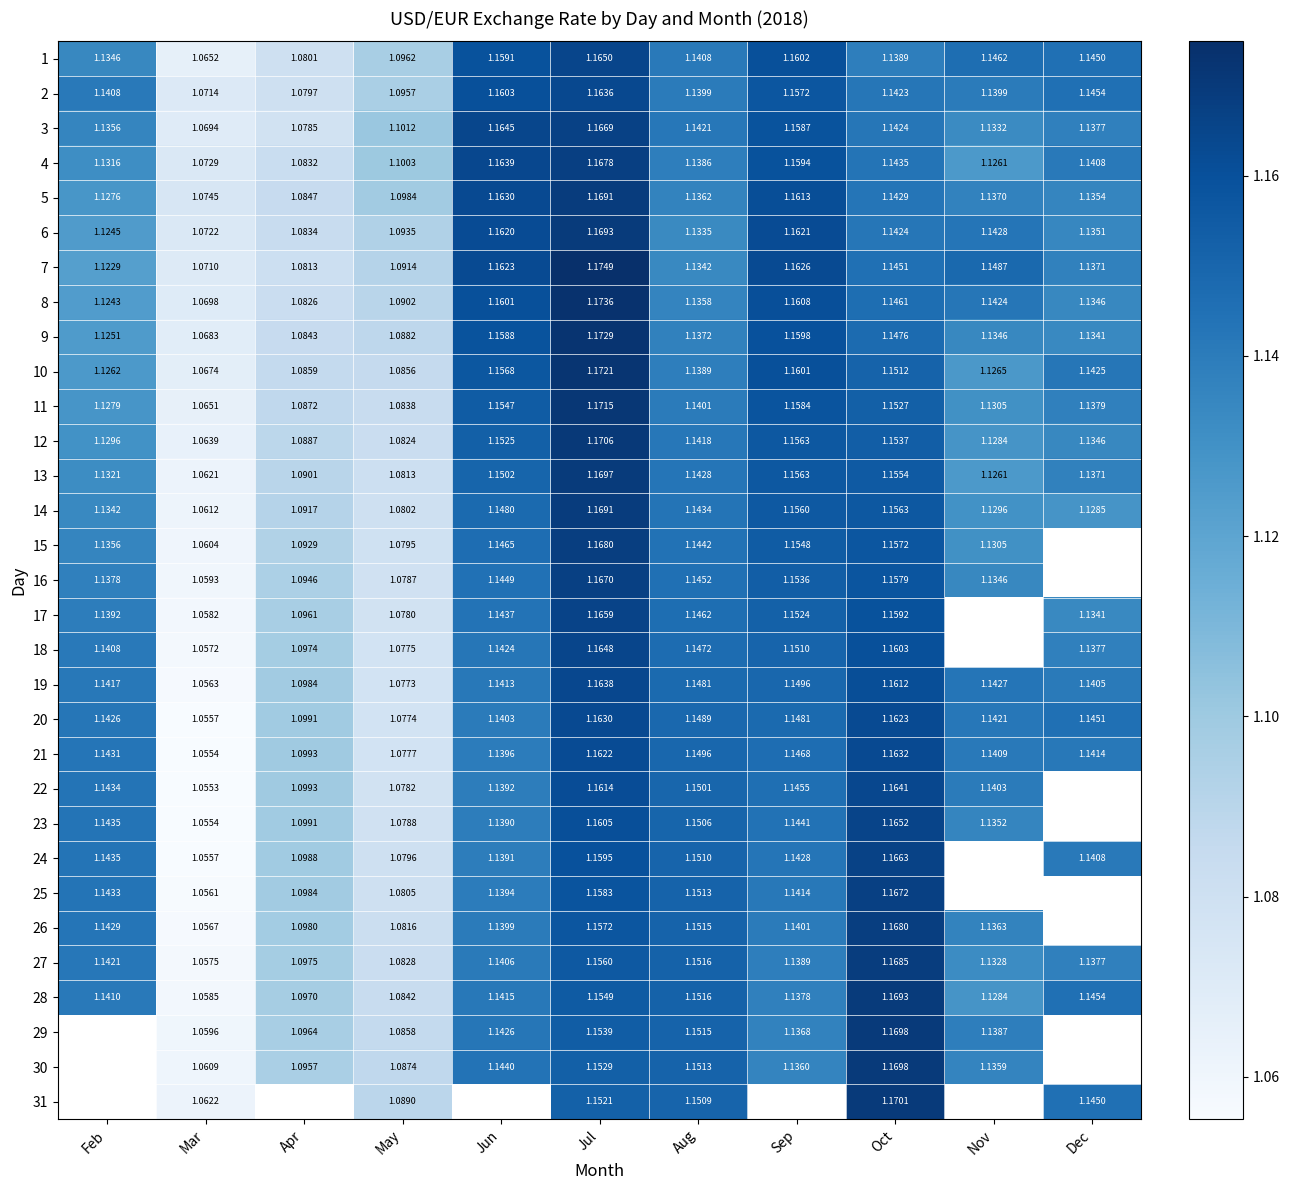

Is the value of 15 at Apr greater than the value of 18 at Sep?

No